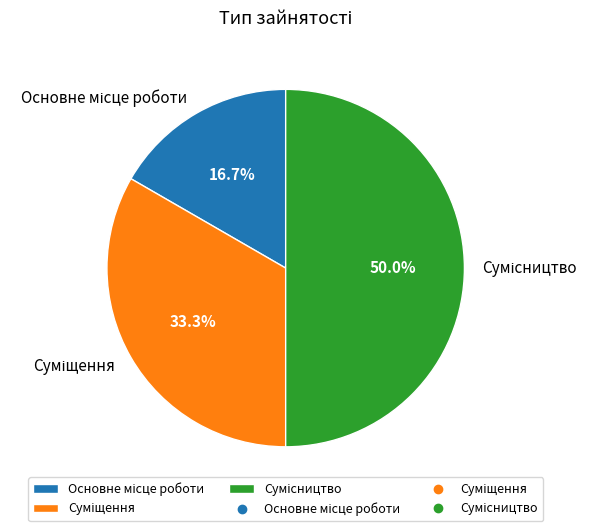

Combined, do Основне місце роботи and Суміщення account for over 50%?

No